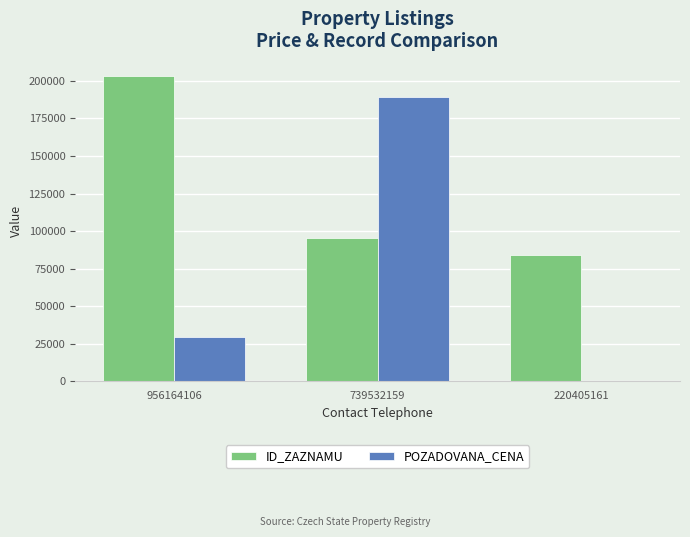

At which category is the sum across all series the highest?

739532159